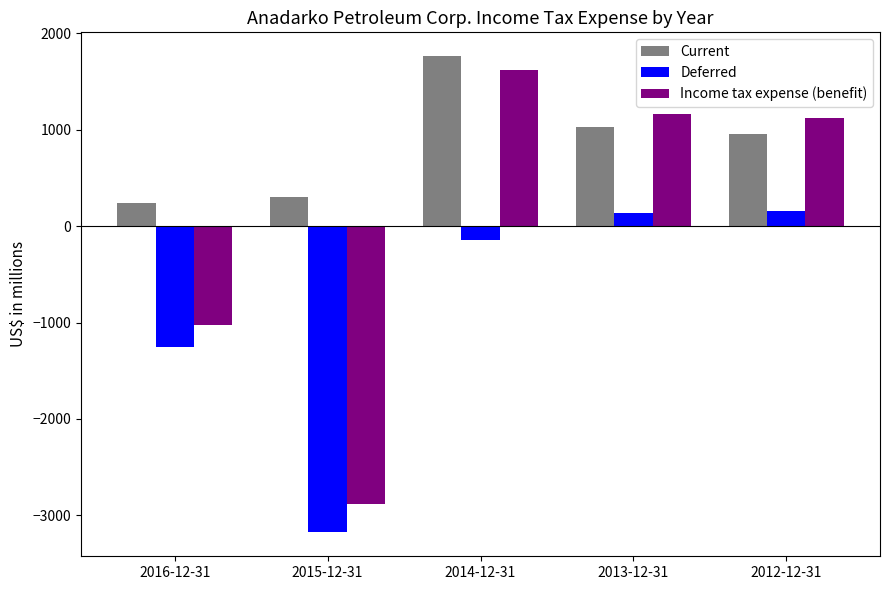

Which series has the largest range (max minus min)?

Income tax expense (benefit)